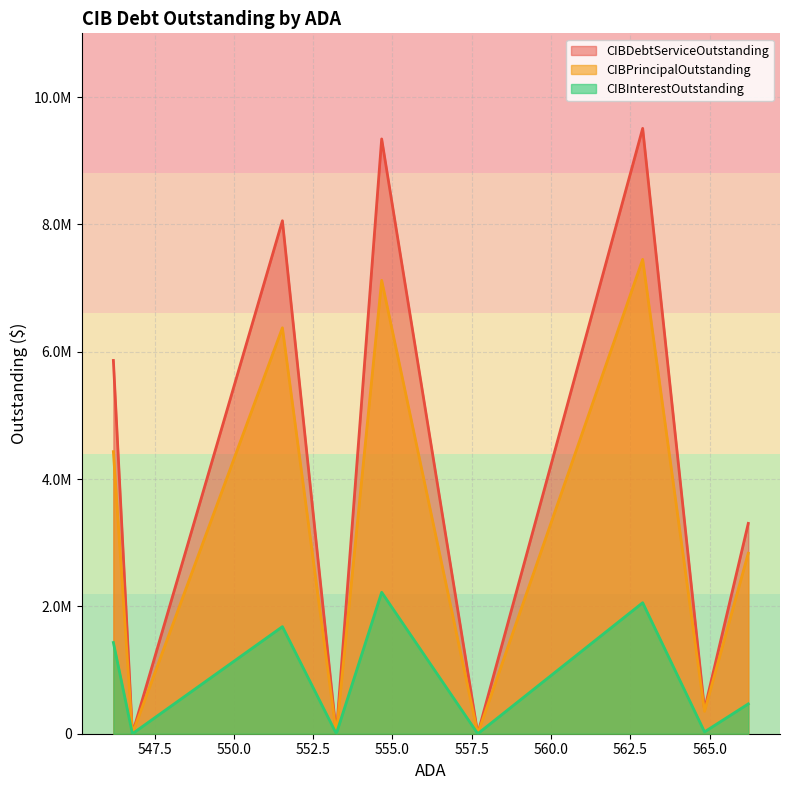

How many series are shown in this chart?

3